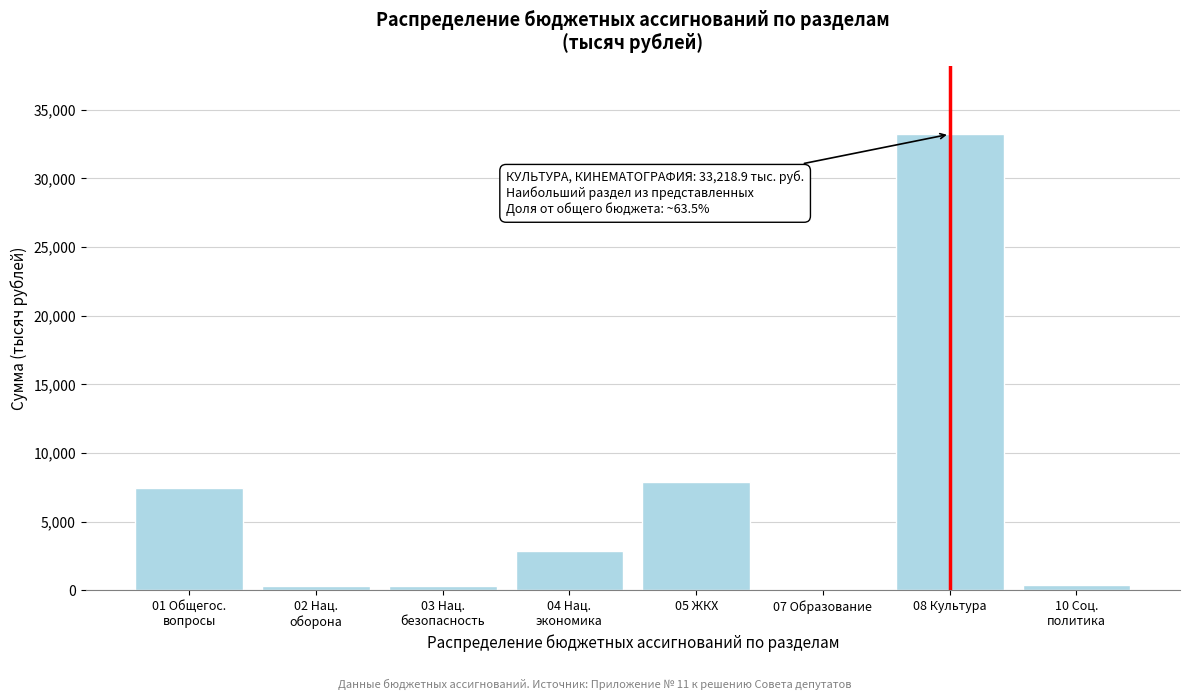

The value at 08 Культура is 33218.9. True or false?

True